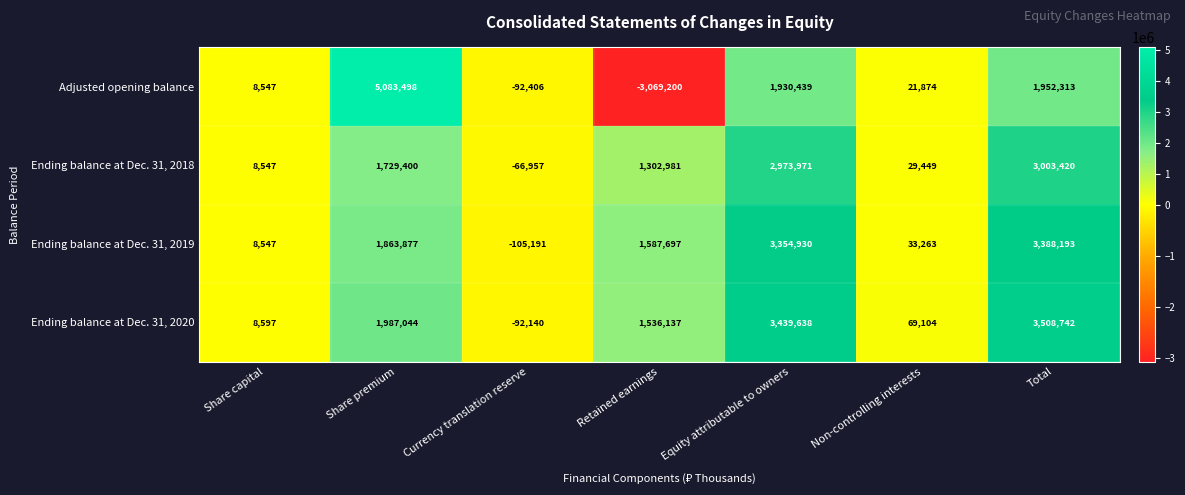

At which category is the sum across all series the highest?

Total